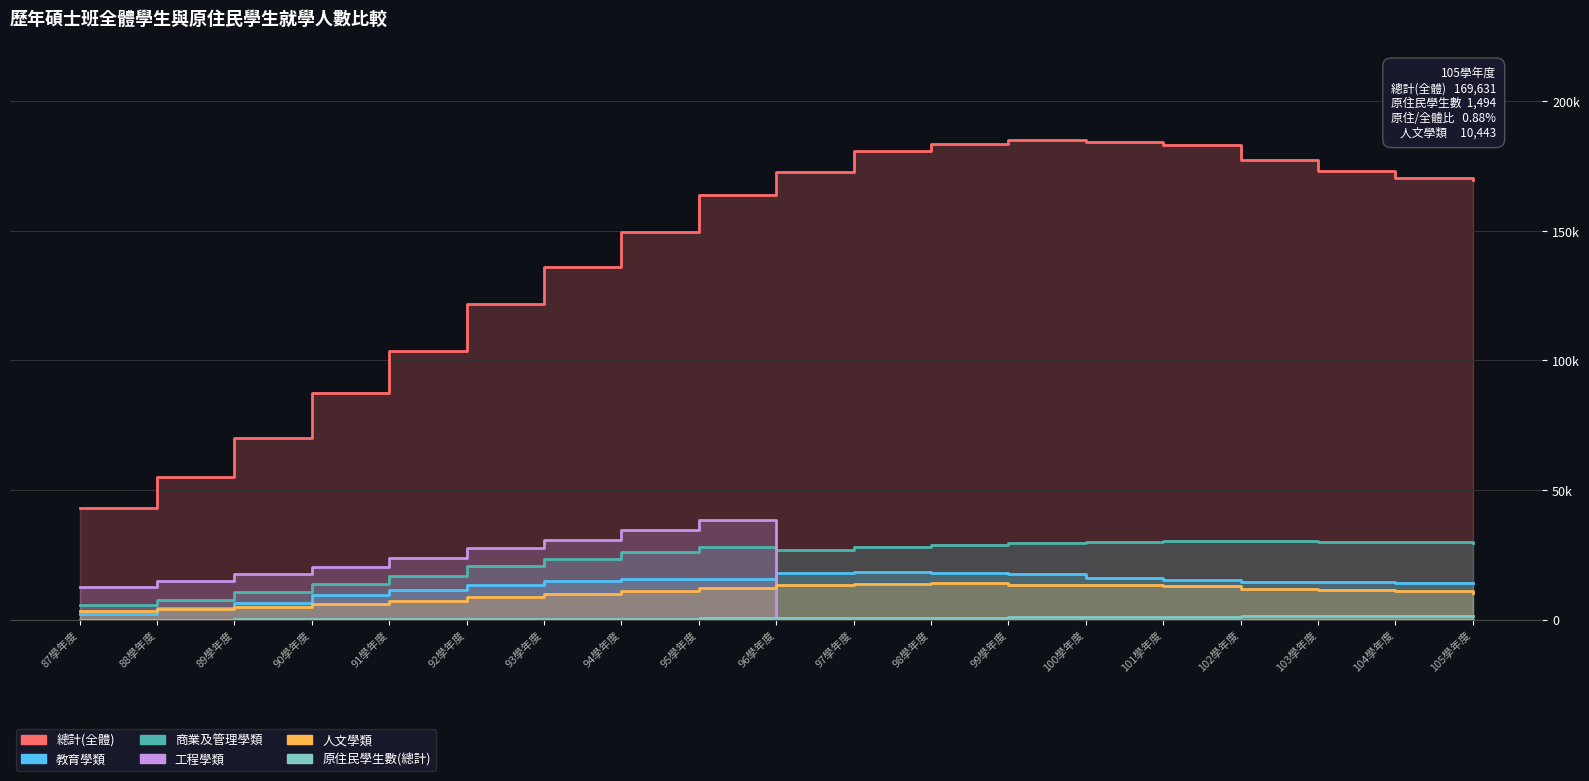

What is the label of the 10th point from the right?

96學年度